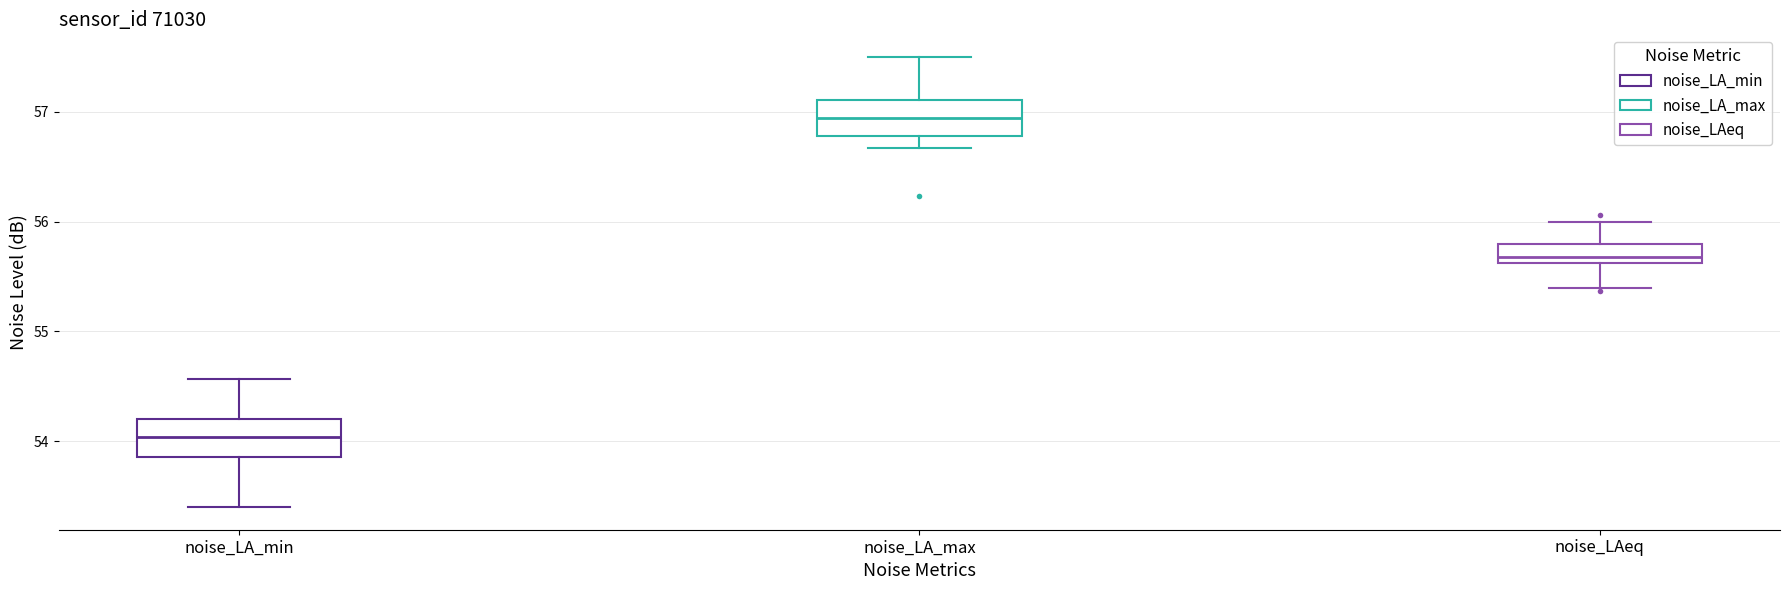

Which box's median line is the highest?

noise_LA_max